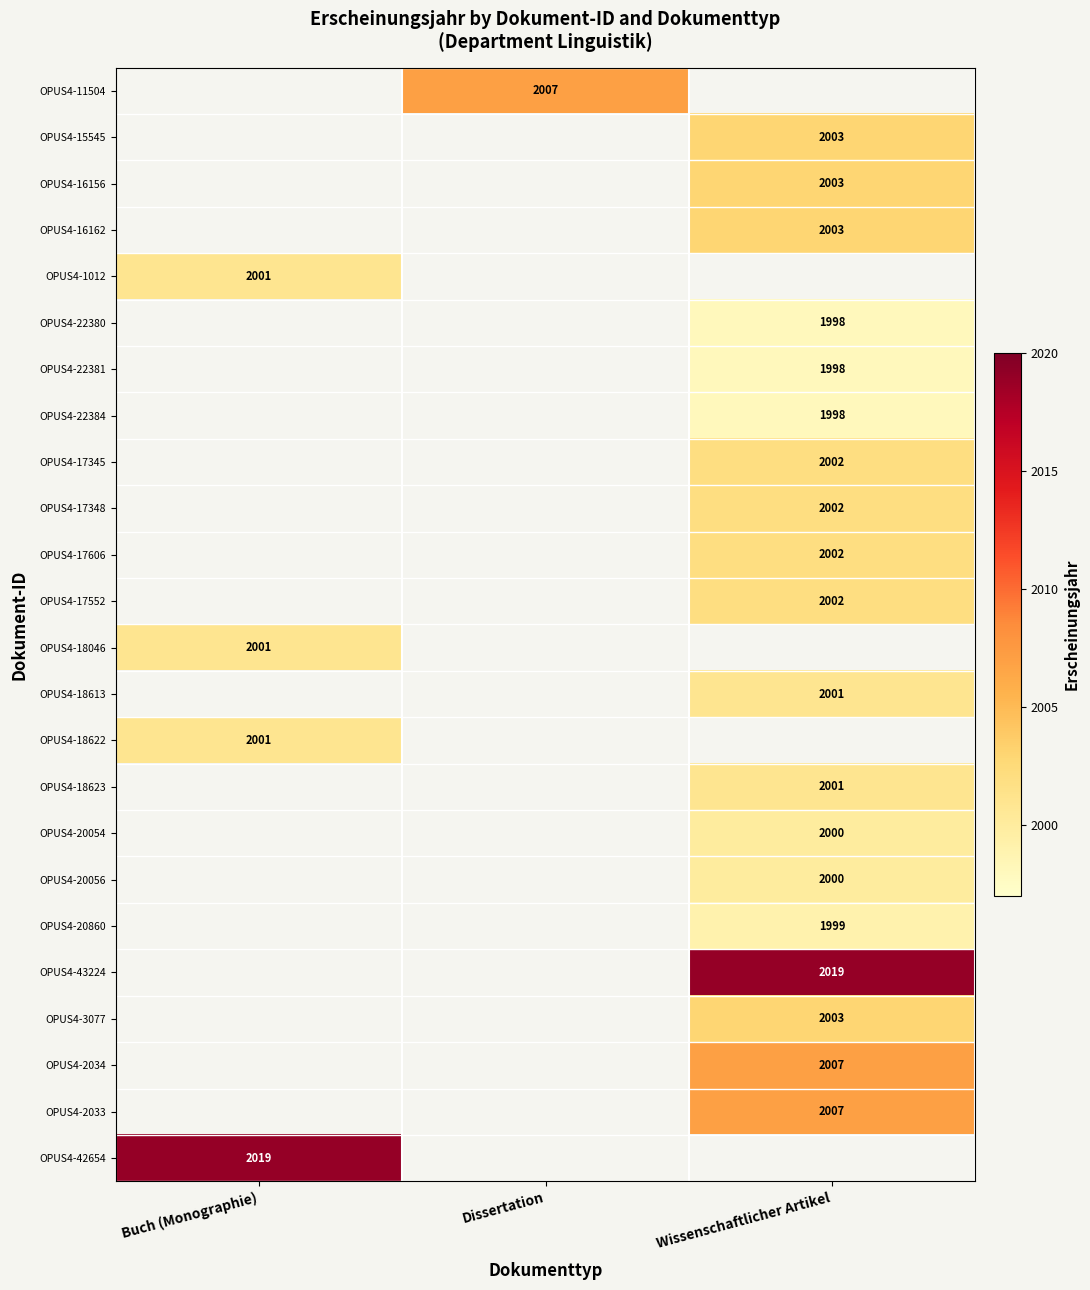

What is the maximum value shown in the chart?

2019.0